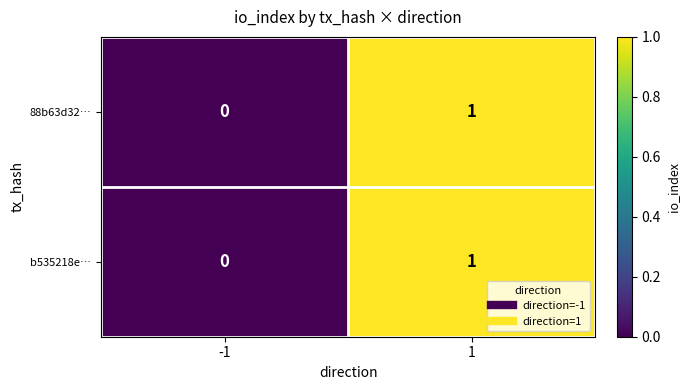

Reading right to left, what are all the values shown in this chart?

88b63d32…: 1	0
b535218e…: 1	0